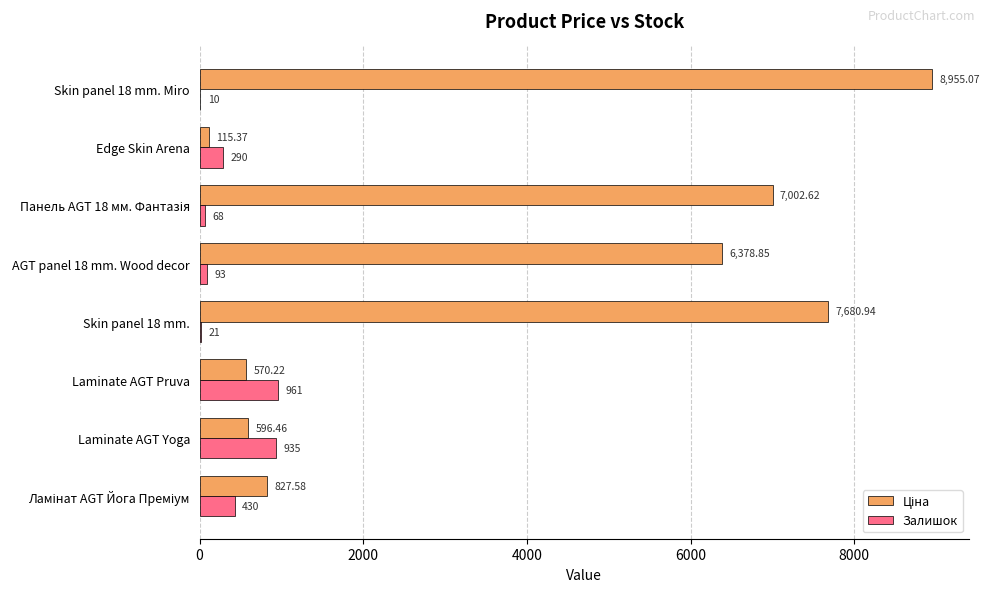

At which label does Залишок reach its peak?

Laminate AGT Pruva